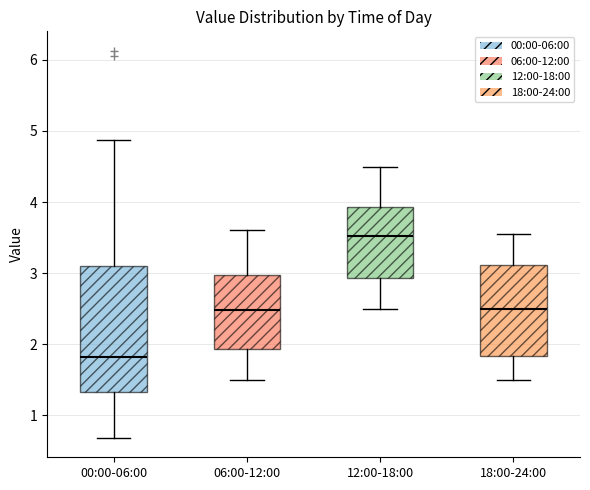

Which box is the tallest, from its lower edge to its upper edge?

00:00-06:00